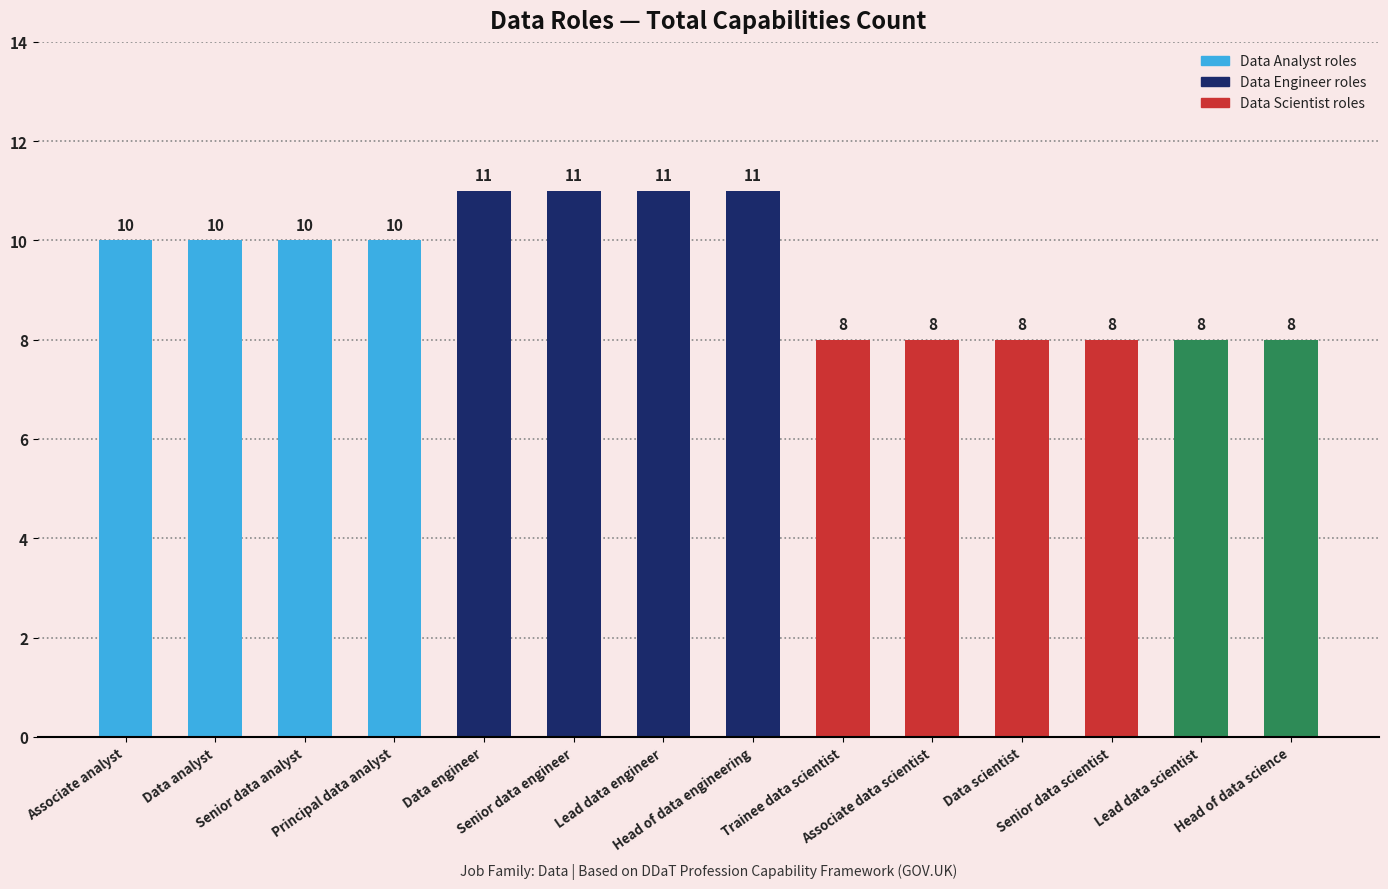

What is the label of the 7th bar from the left?

Lead data engineer